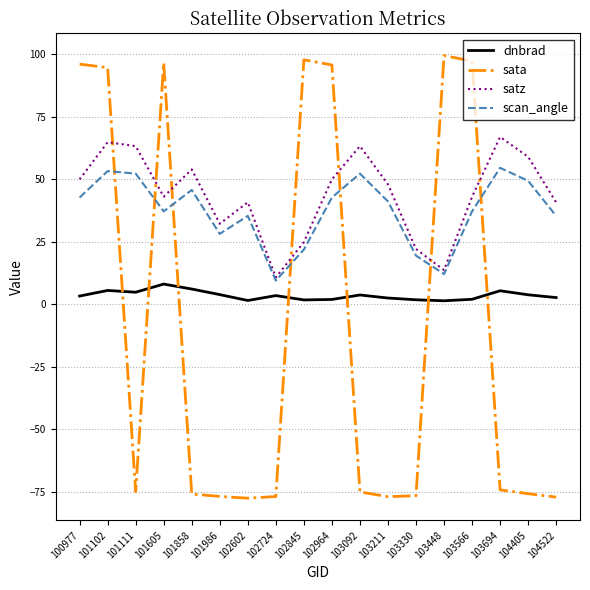

What is the sum of the scan_angle values at 104522 and 103211?

76.4